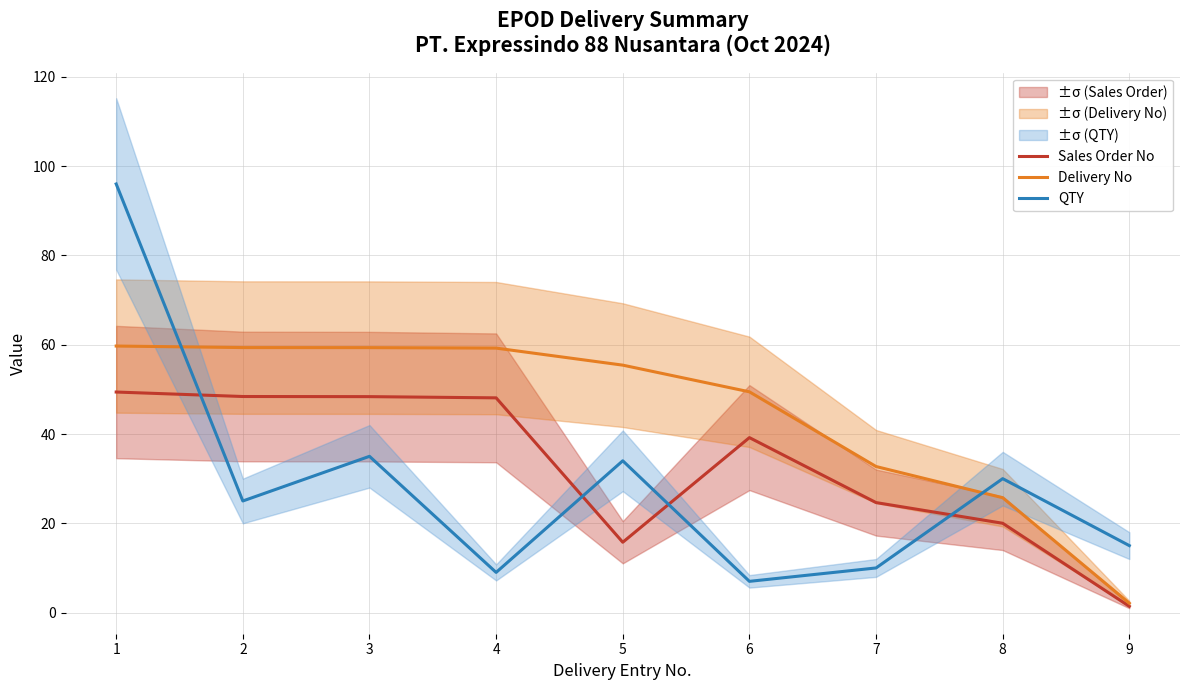

True or false: QTY has more than 2 points higher than both neighbors.

True